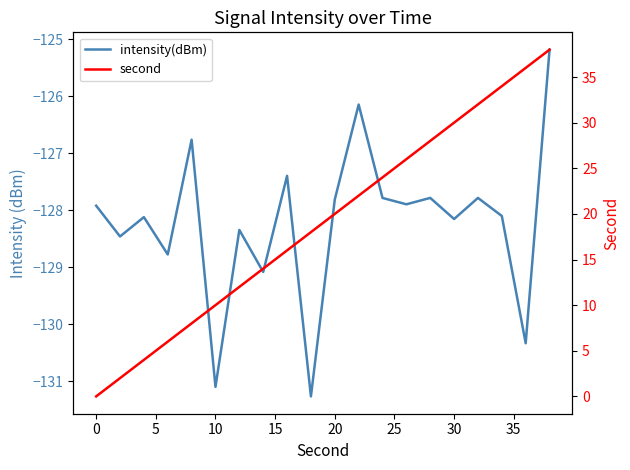

Which series has the widest spread of values?

second